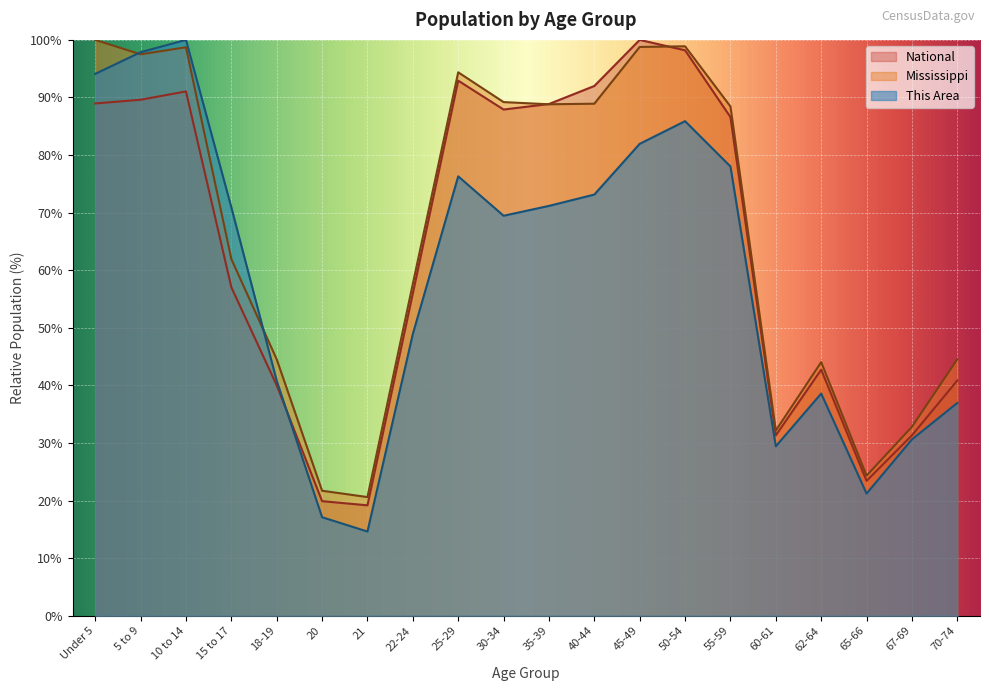

What is the highest value of the National series?

100.0